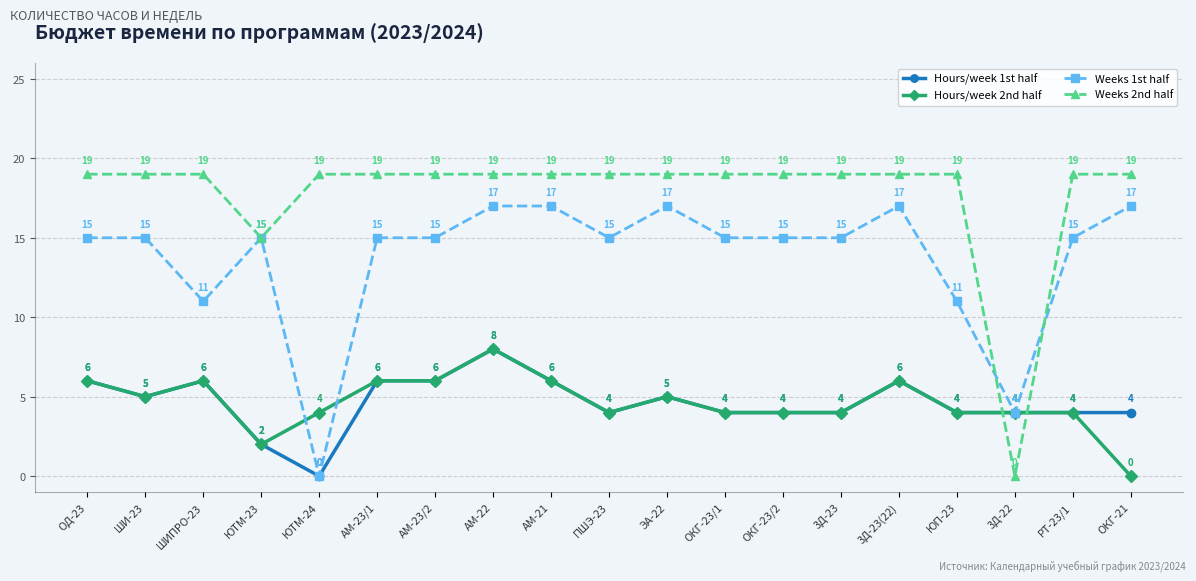

How many values in the Weeks 2nd half series are below 19?

2